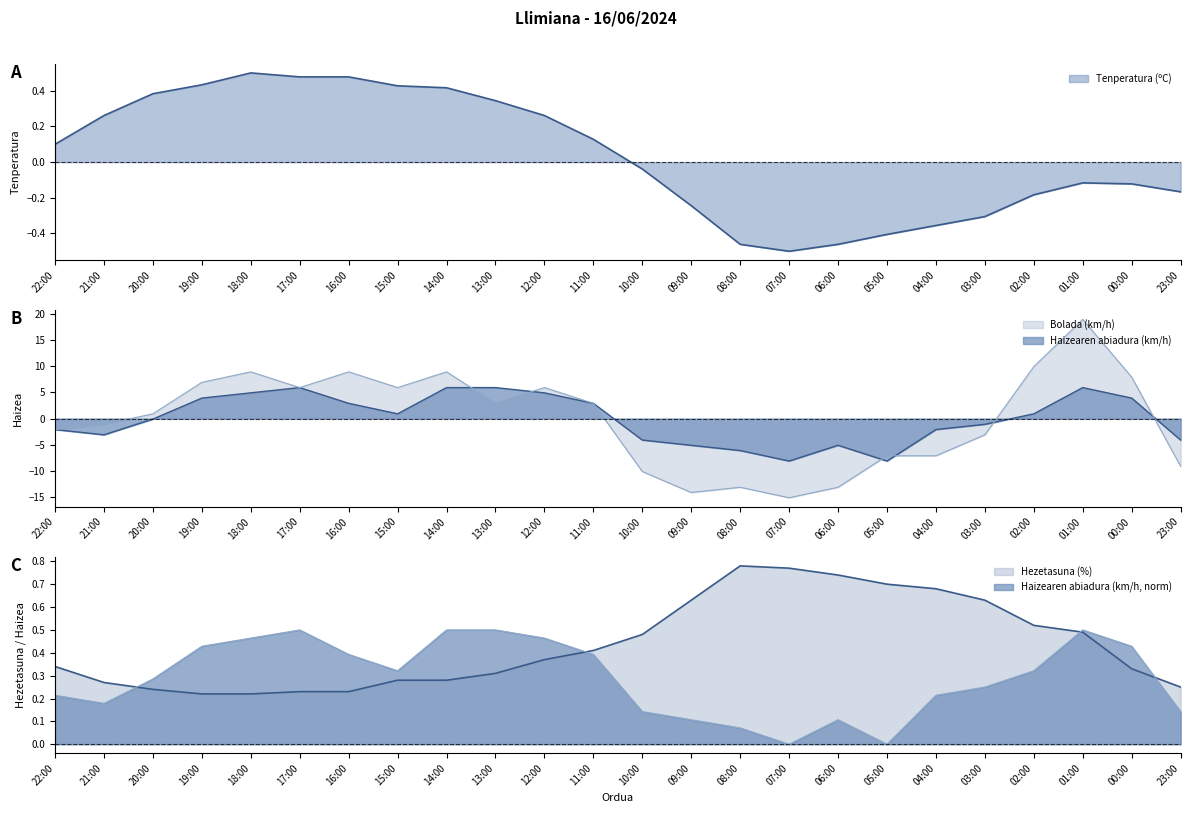

Count the number of categories in the chart.

24